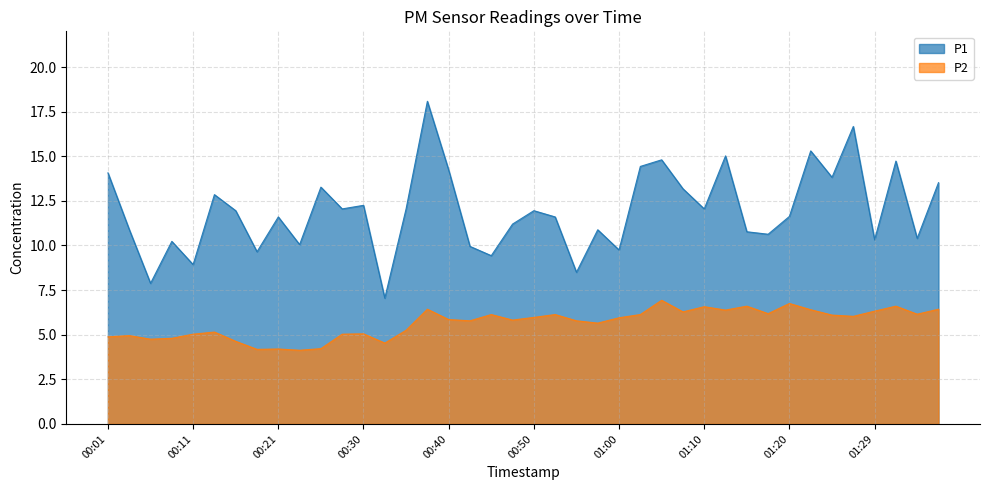

At which category is the sum across all series the highest?

00:38